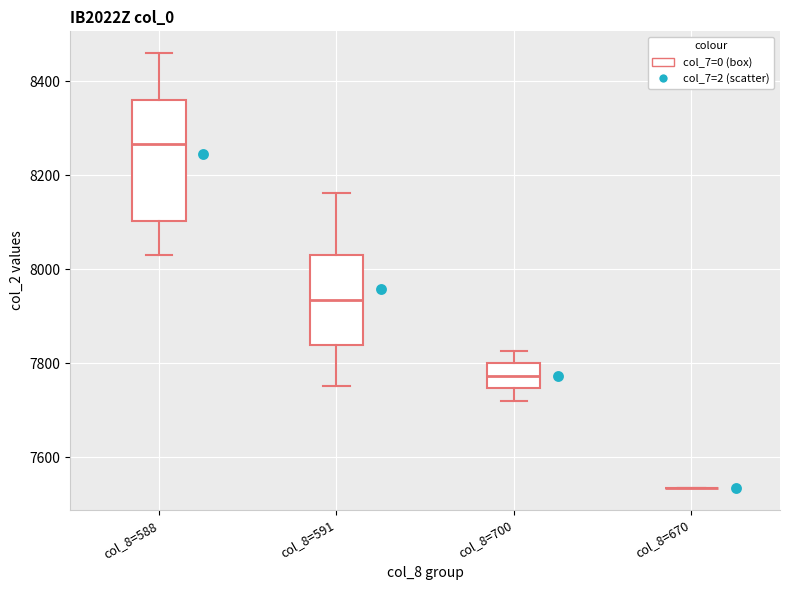

Comparing the boxes themselves (not the whiskers), which one is the tallest?

col_8=588